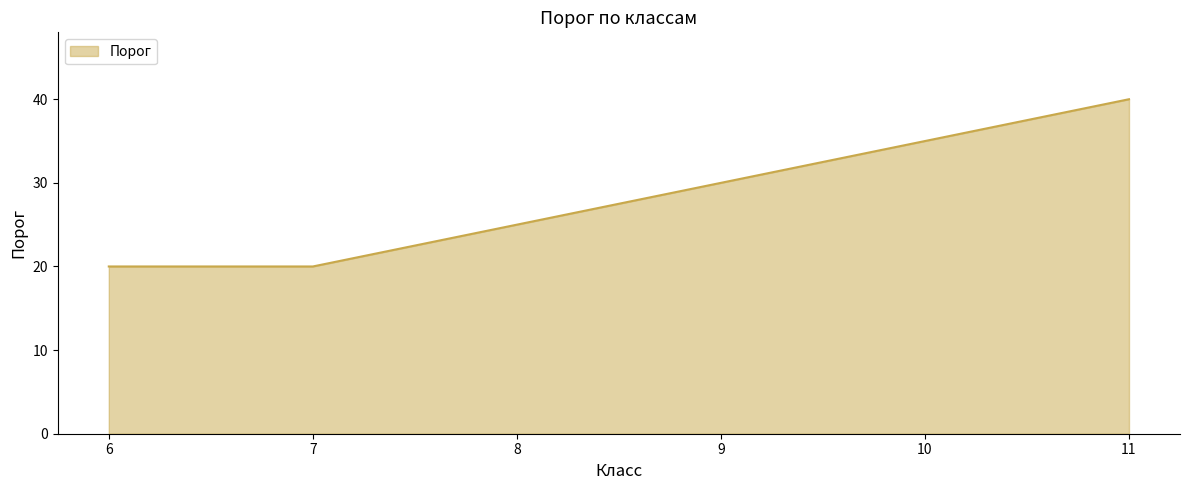

What is the change in value from 8 to 9?

+5